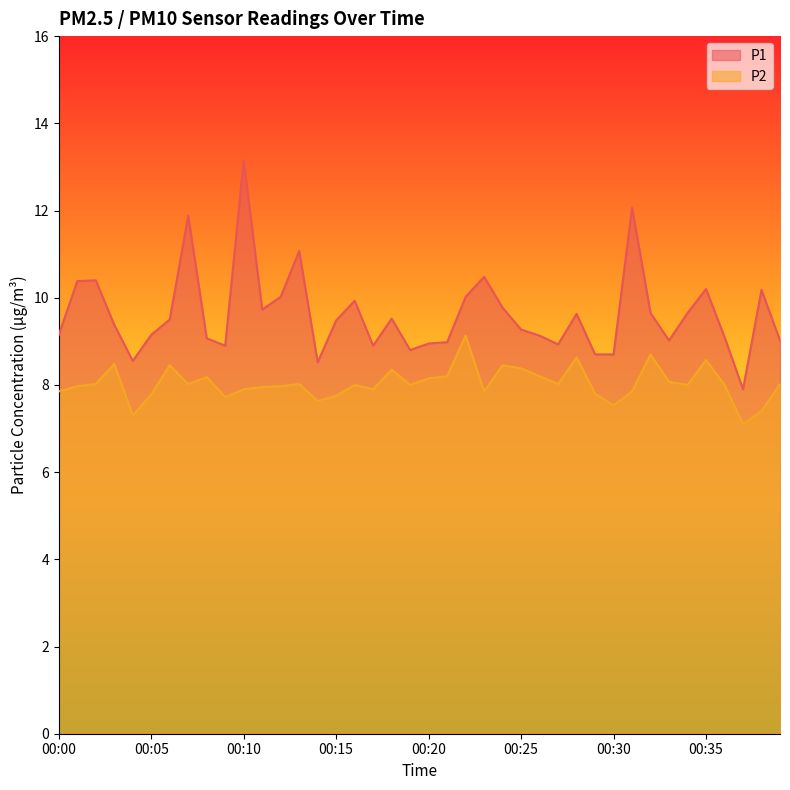

True or false: P1 and P2 cross at least once.

False